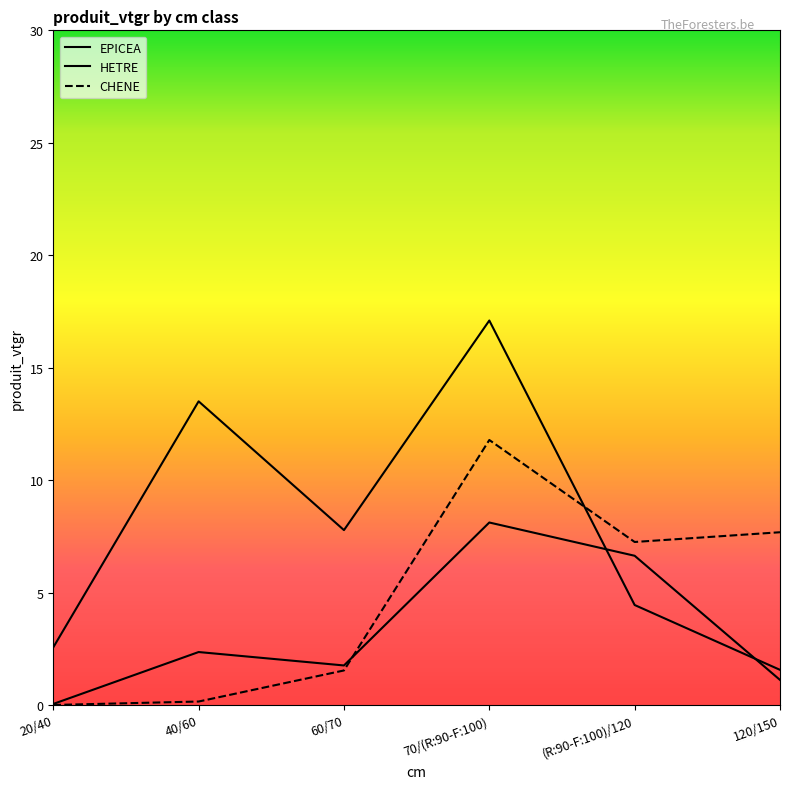

Does the chart display data point markers on the line(s)?

No